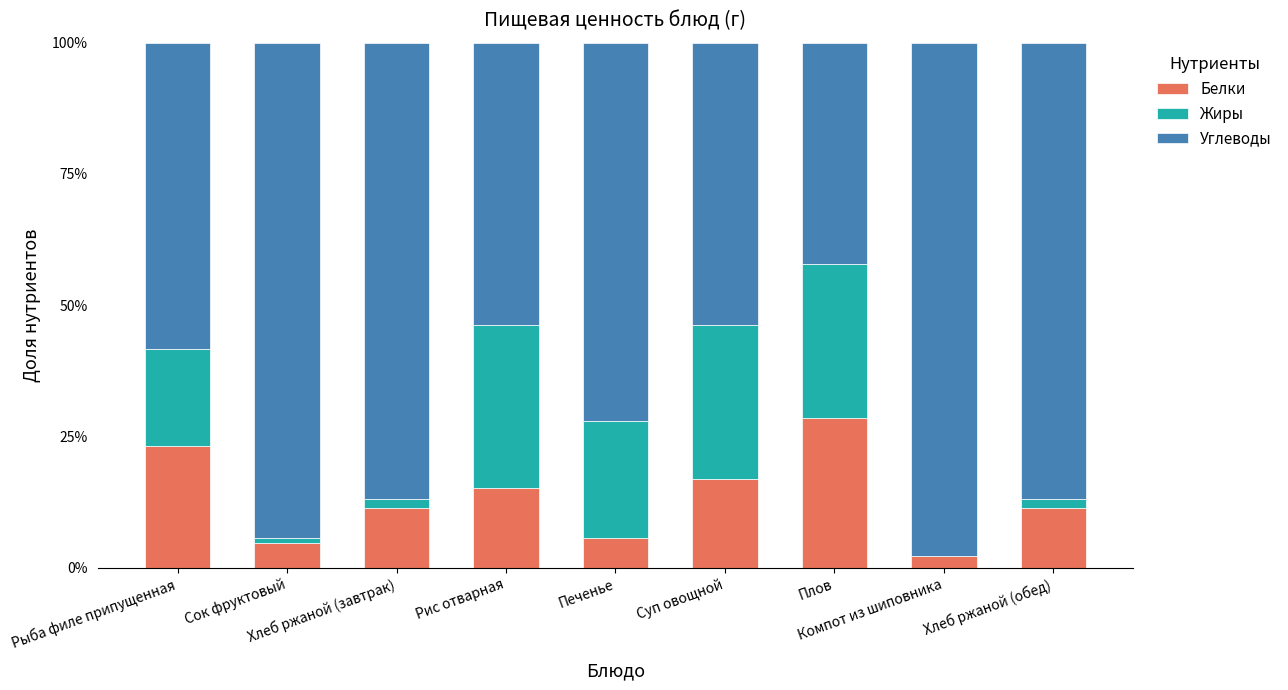

At which category is the sum across all series the highest?

Рыба филе припущенная